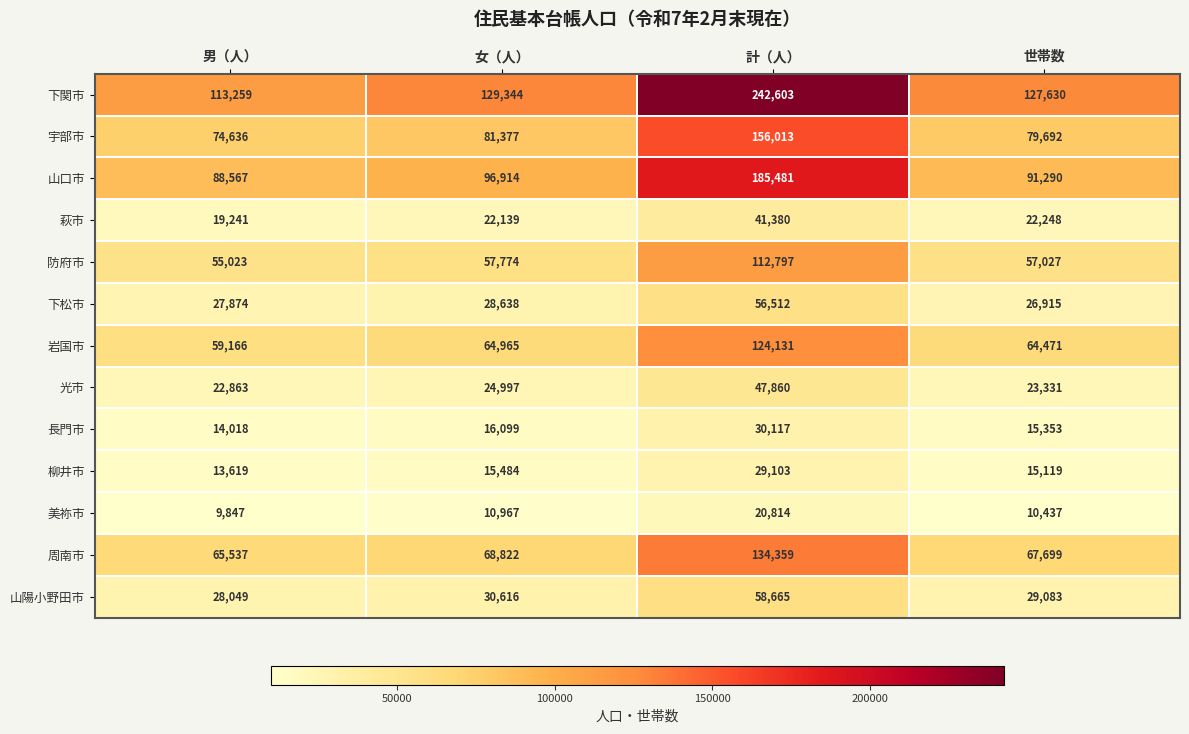

Which category has the lowest value across all series?

男（人）